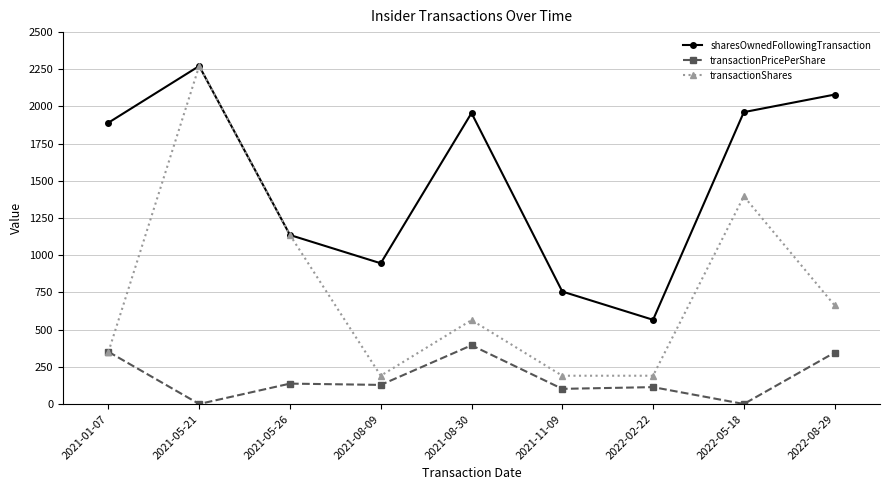

Which category has the highest value in the transactionPricePerShare series?

2021-08-30